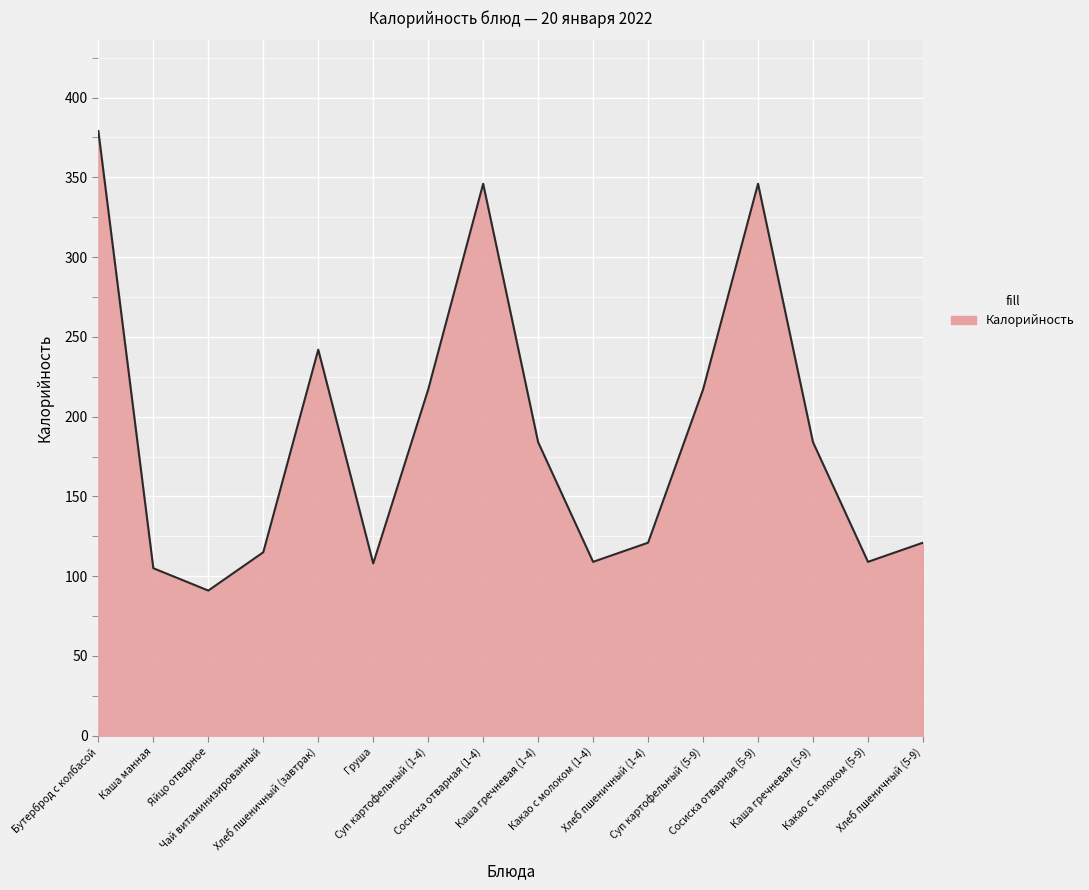

What is the sum of all values?

2994